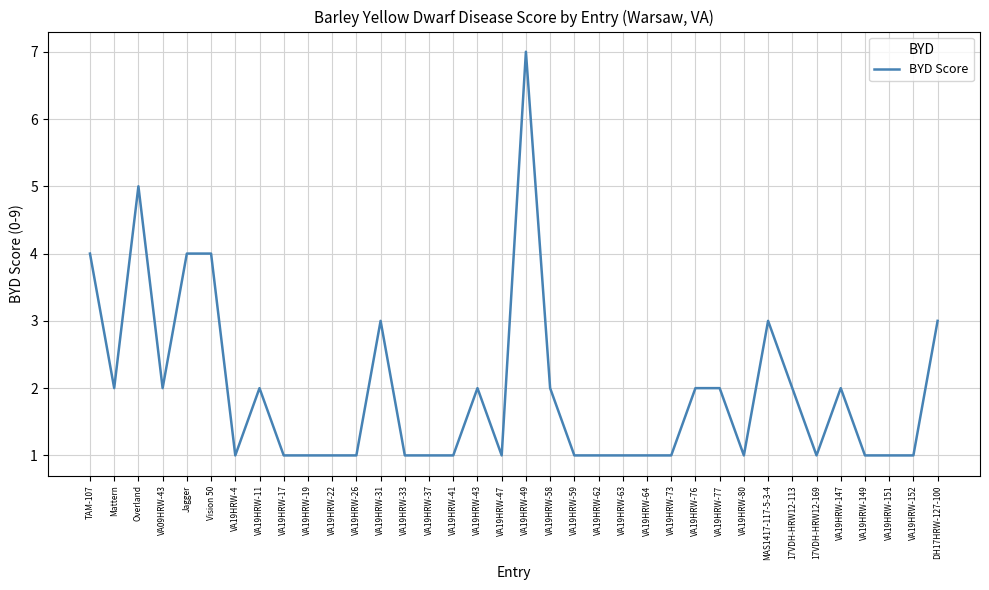

True or false: the data shows 6 at Jagger.

False